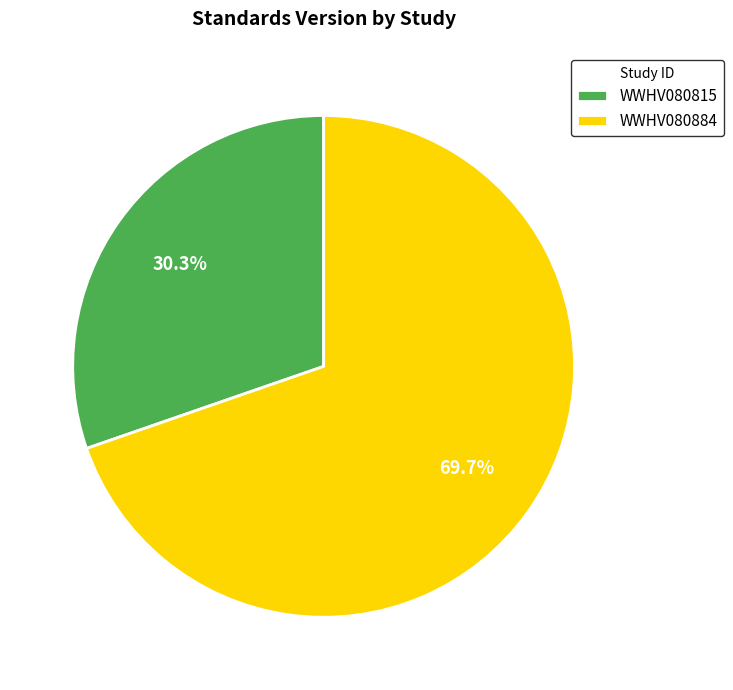

Is the sum of WWHV080815 and WWHV080884 greater than half?

Yes